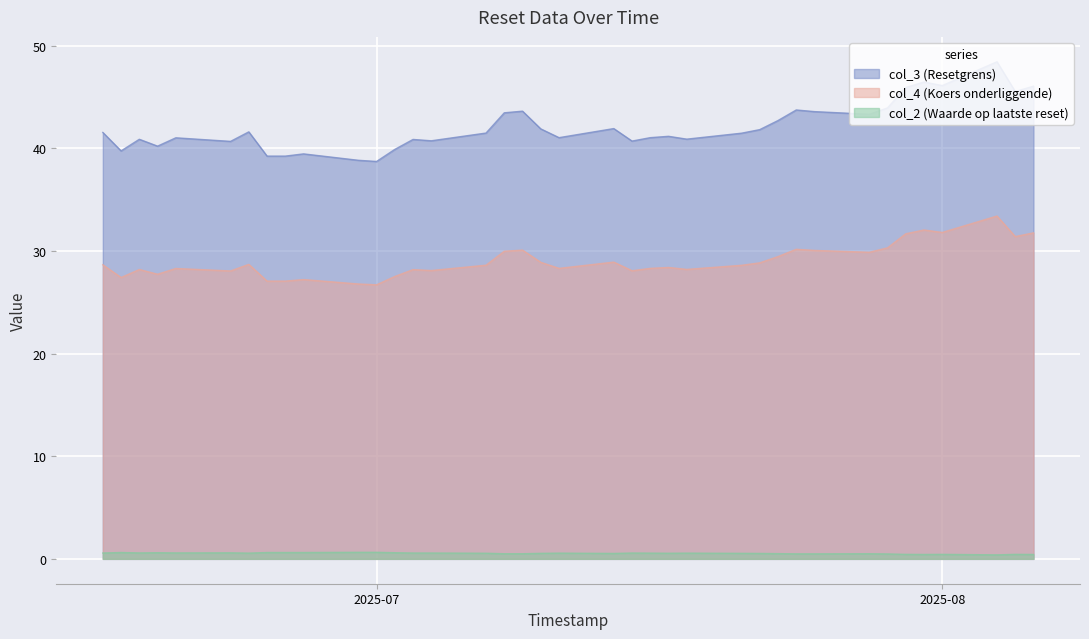

True or false: col_3 (Resetgrens) and col_2 (Waarde op laatste reset) cross at least once.

False